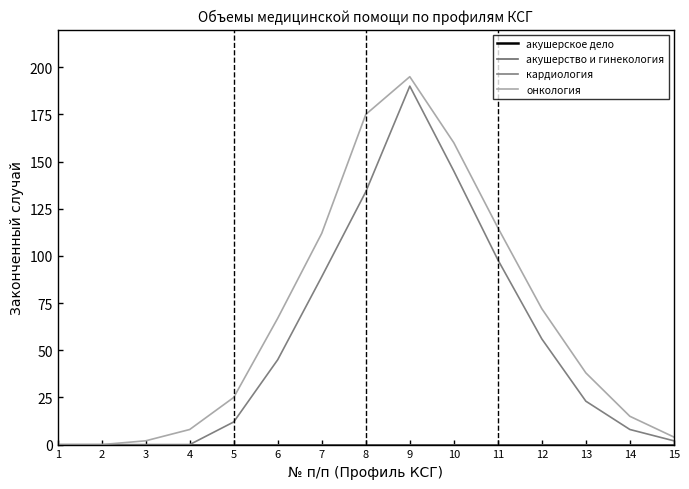

True or false: акушерское дело and кардиология cross at least once.

False